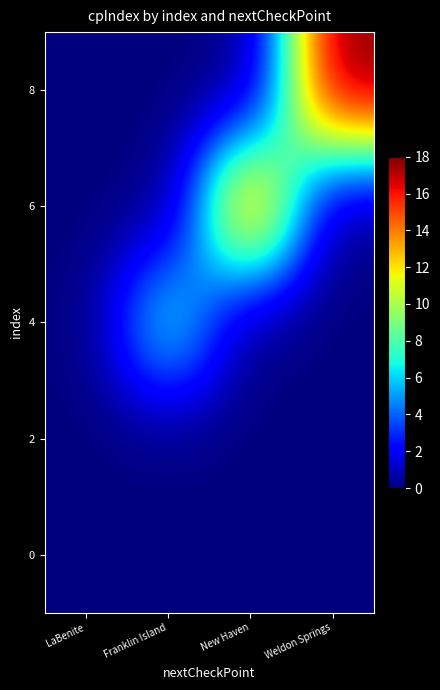

At which category does the chart reach its peak across all series?

Weldon Springs